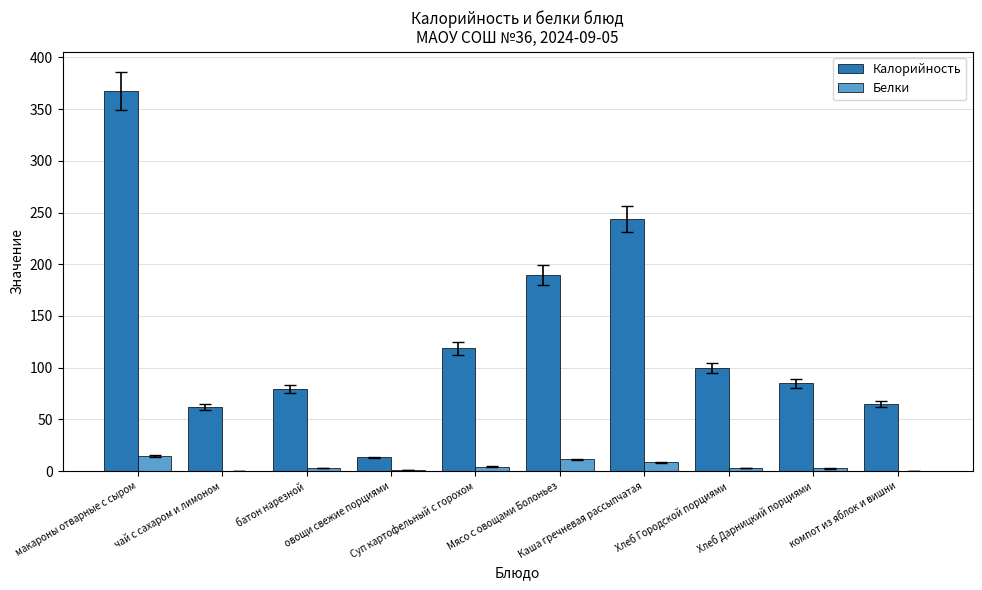

What is the maximum value shown in the chart?

367.8